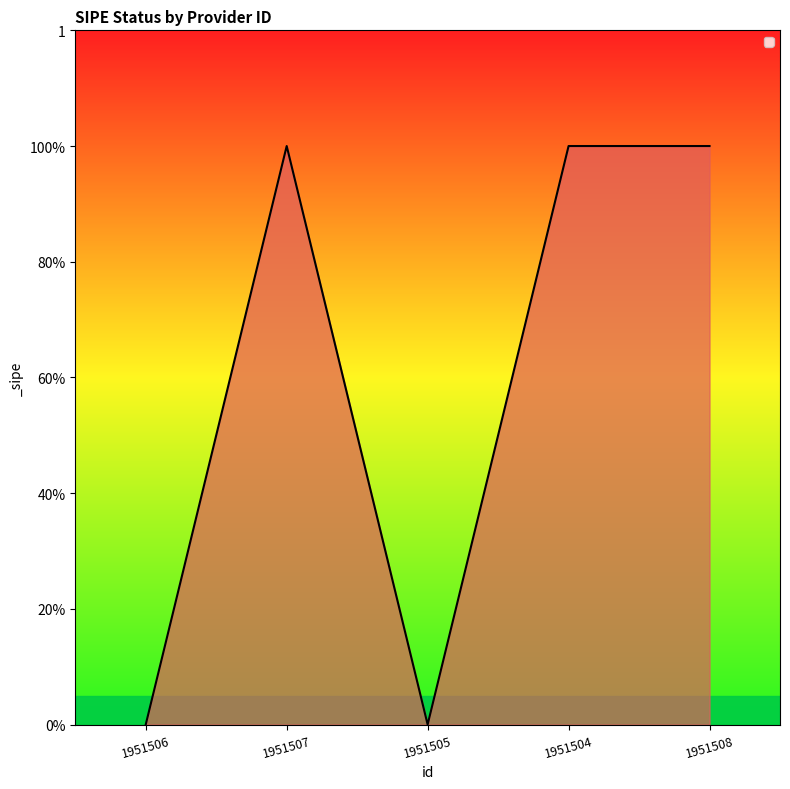

Reading left to right, list all the values displayed in this chart.

1951506=0	1951507=1	1951505=0	1951504=1	1951508=1